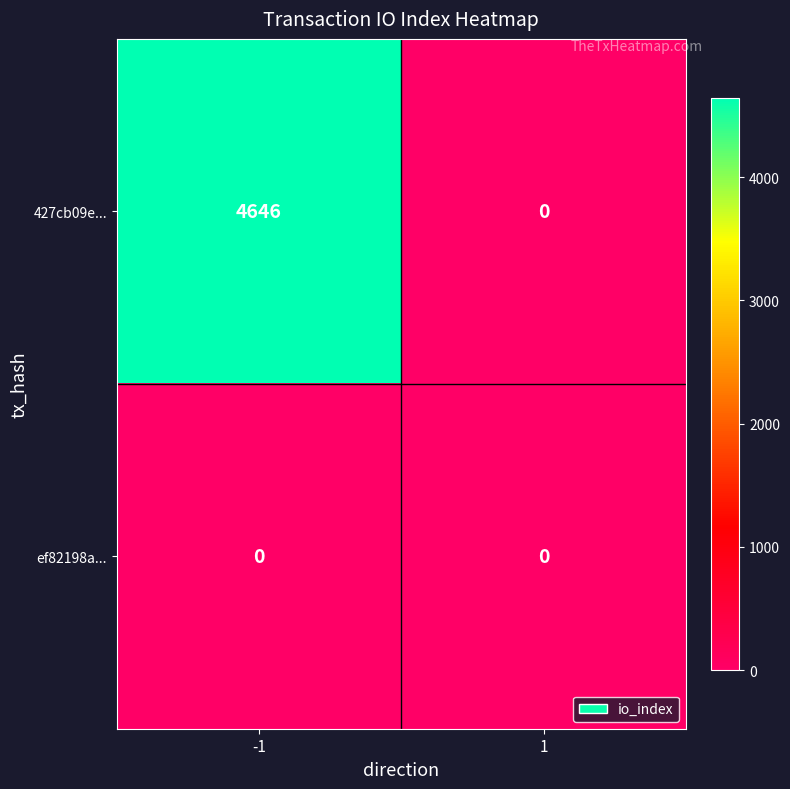

What is the total value across all series at -1?

4646